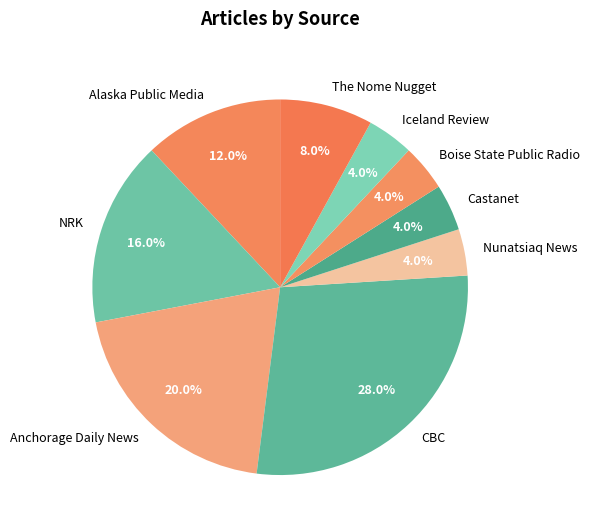

True or false: Boise State Public Radio accounts for 4% of the total.

True